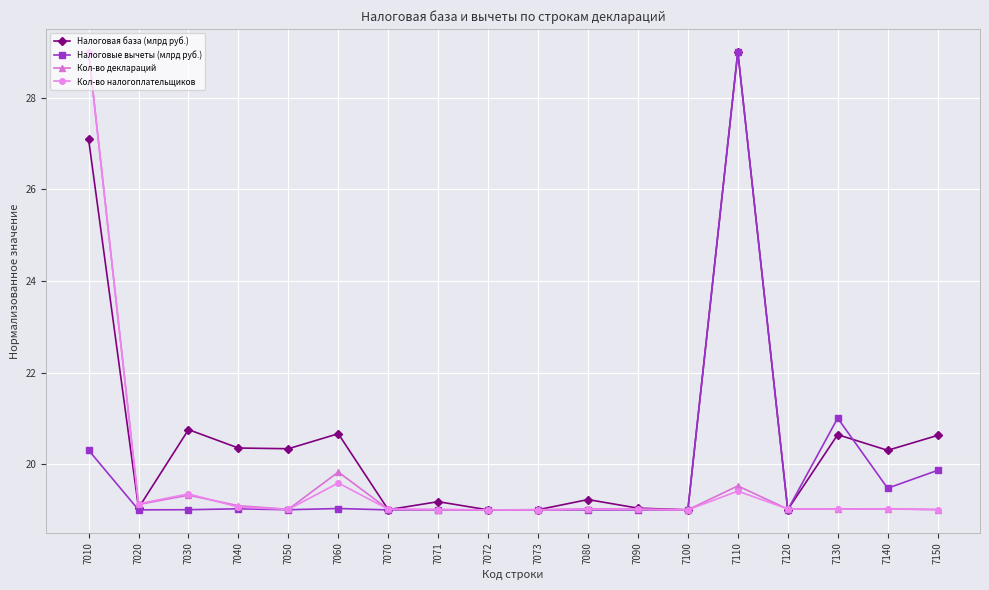

What is the value of the Кол-во деклараций point at the 14th from the left?

19.5